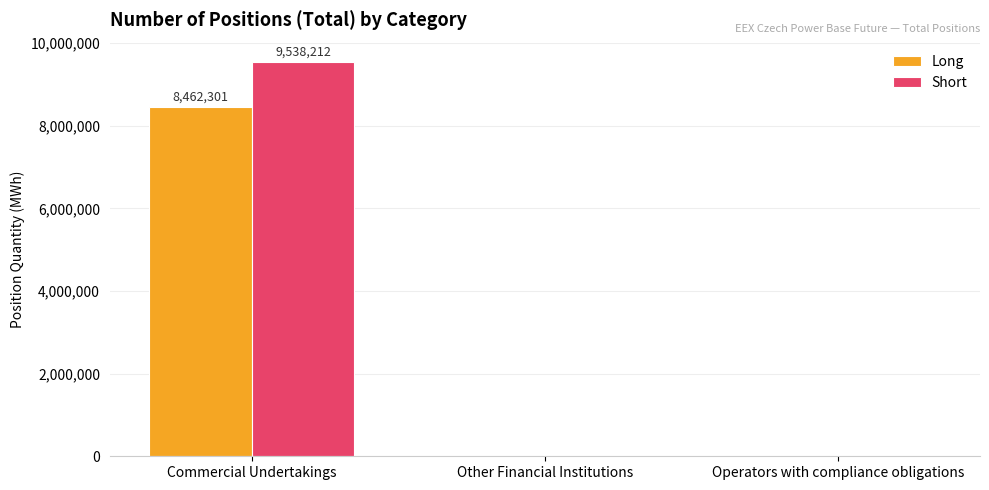

What value does the Short series have at Commercial Undertakings?

9538212